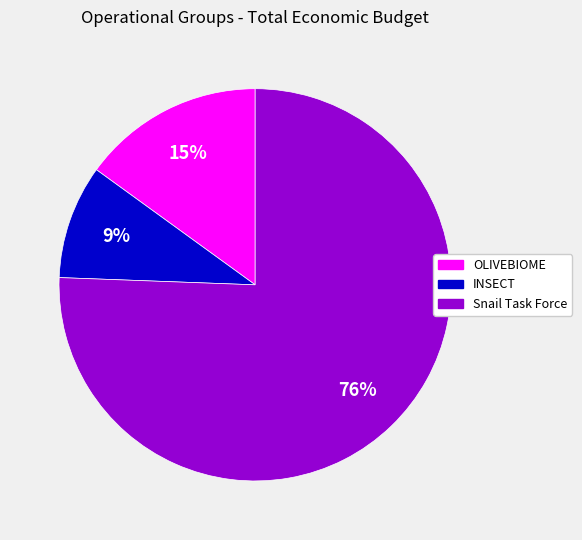

True or false: OLIVEBIOME accounts for 22% of the total.

False